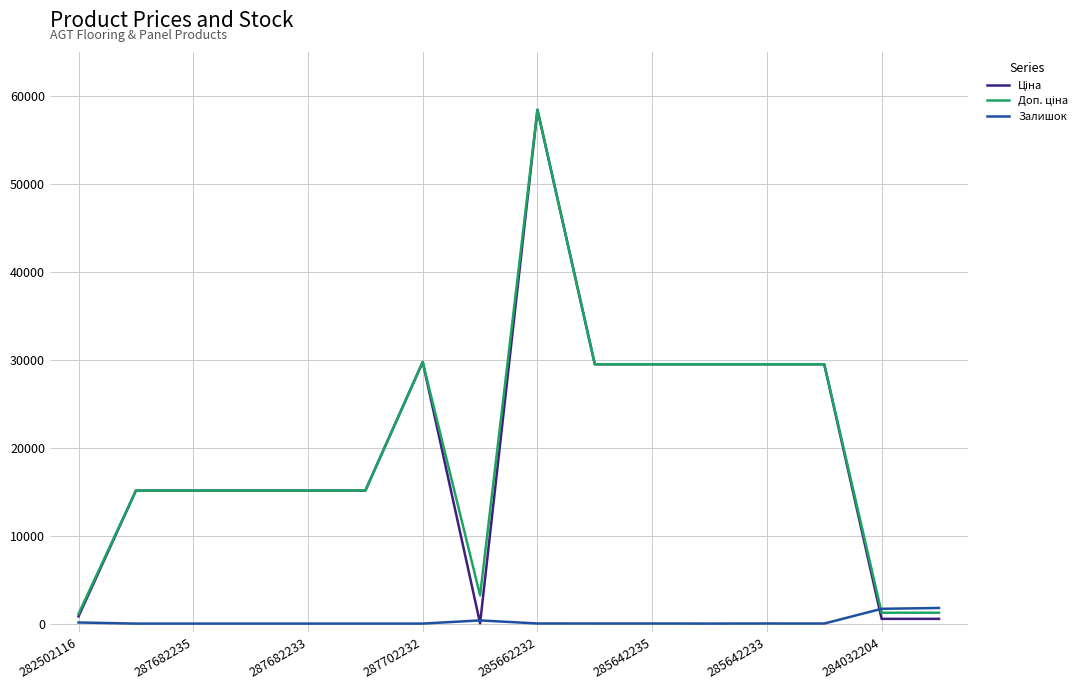

What is the highest value of the Залишок series?

1774.0